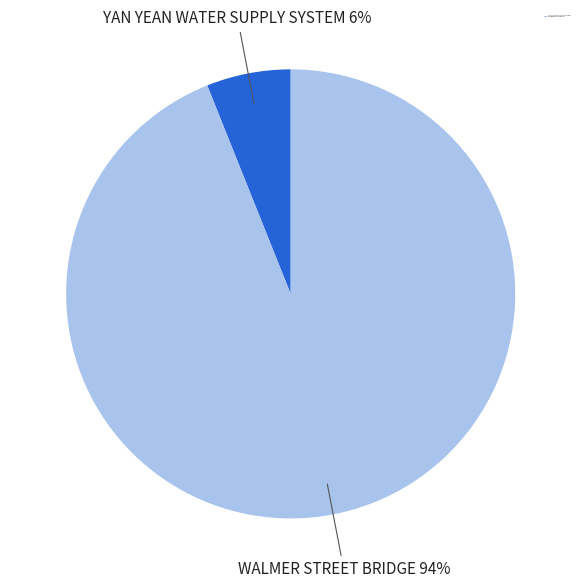

Does any single category account for the majority?

Yes